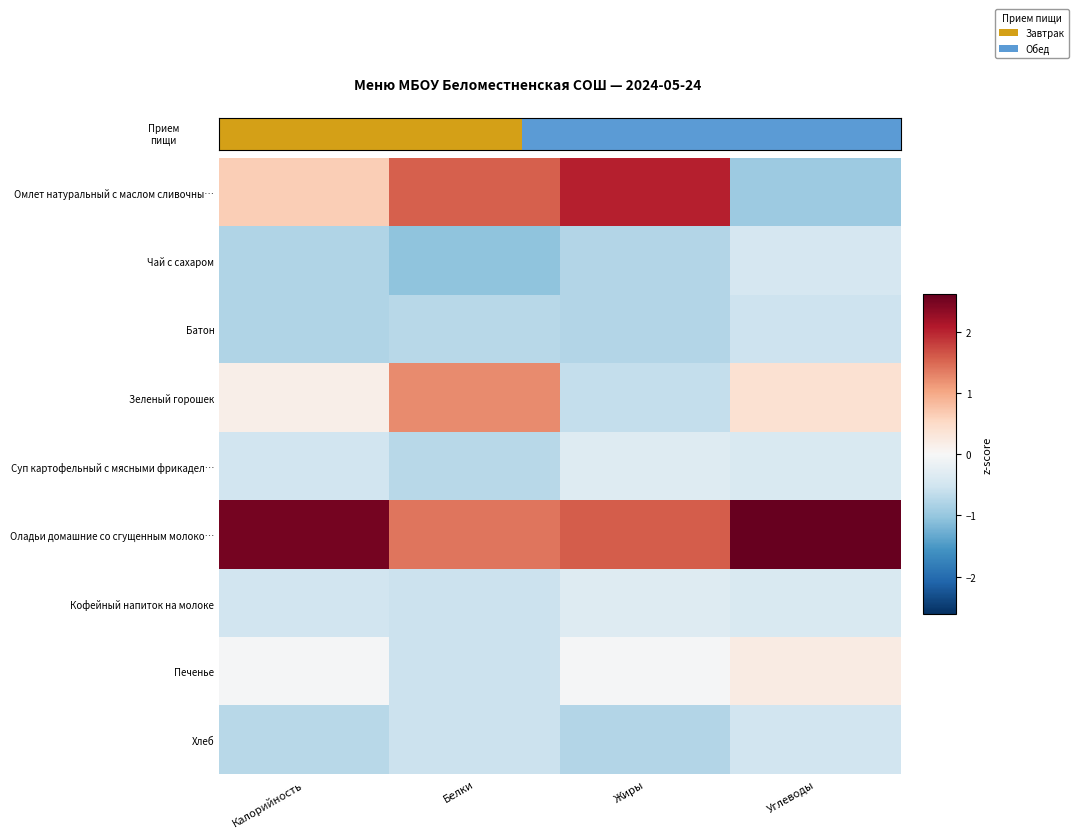

What is the greatest value displayed?

2.6